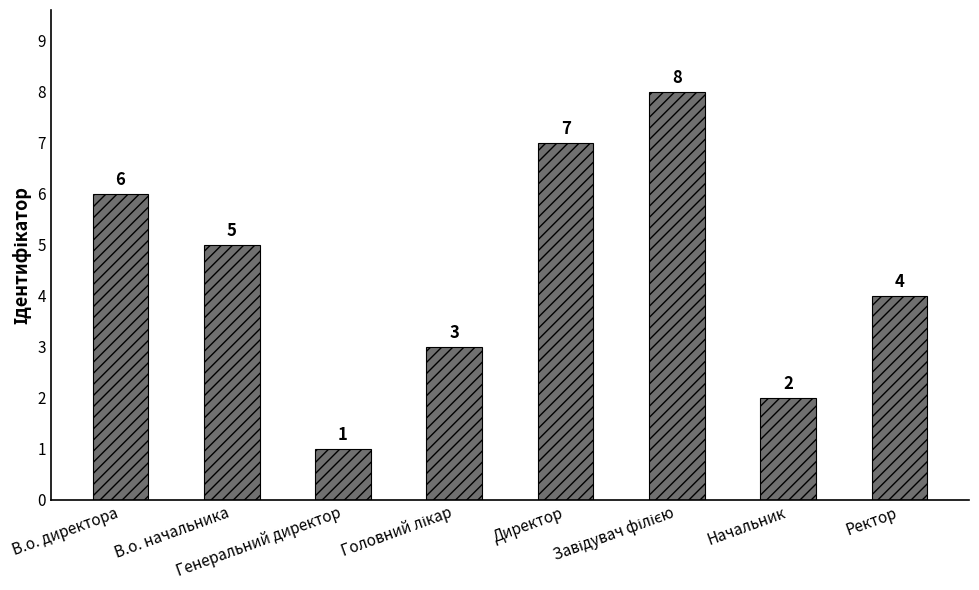

Reading left to right, list all the values displayed in this chart.

6	5	1	3	7	8	2	4